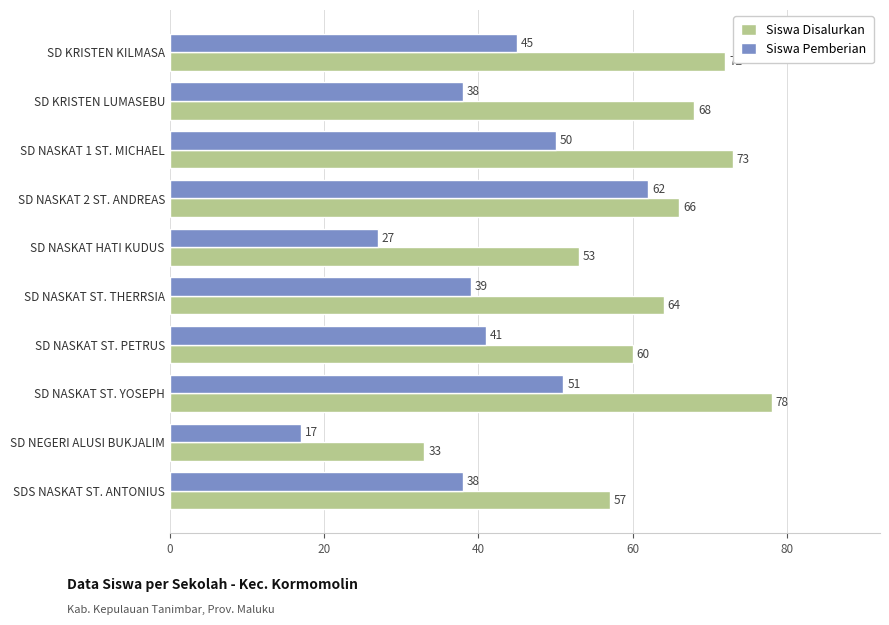

What is the lowest value of the Siswa Pemberian series?

17